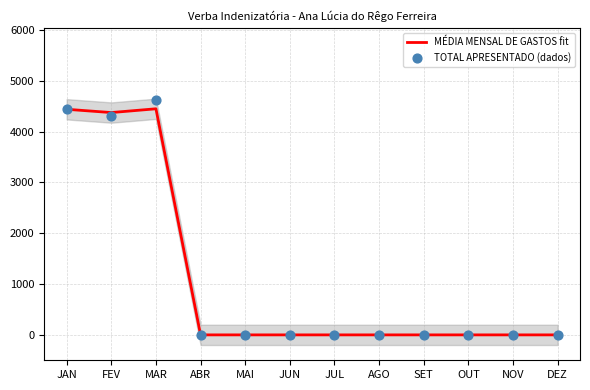

What are all the series names shown in the legend?

MÉDIA MENSAL DE GASTOS fit, TOTAL APRESENTADO (dados)